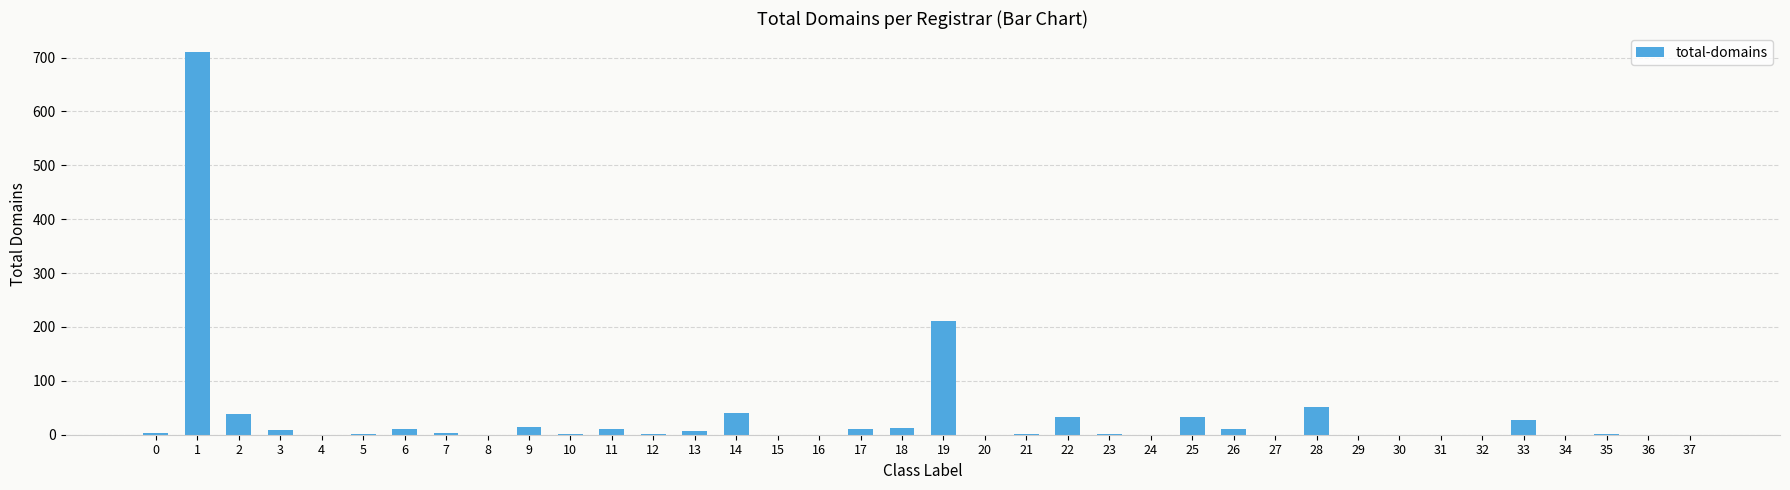

What is the sum of all values?

1246